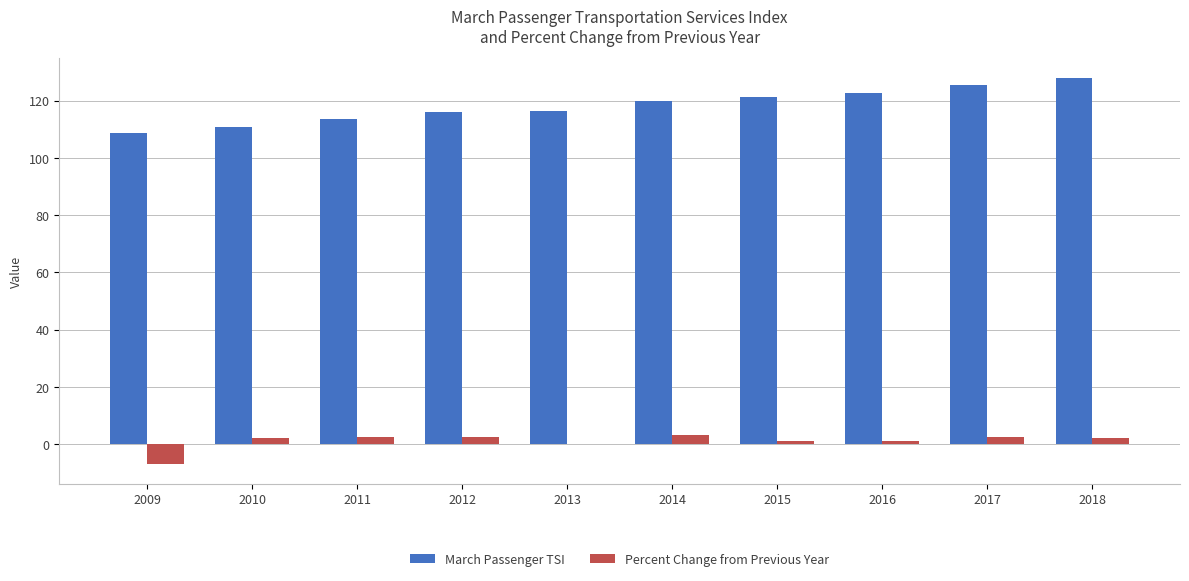

What value does the Percent Change from Previous Year series have at 2013?

0.2